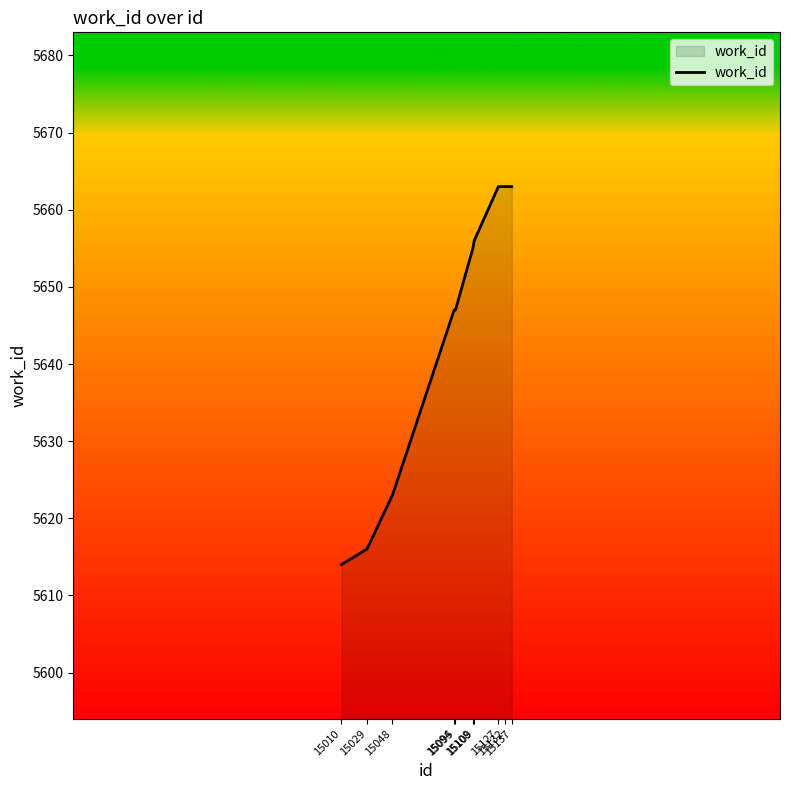

What is the sum of the values at 15029 and 15108?

11271